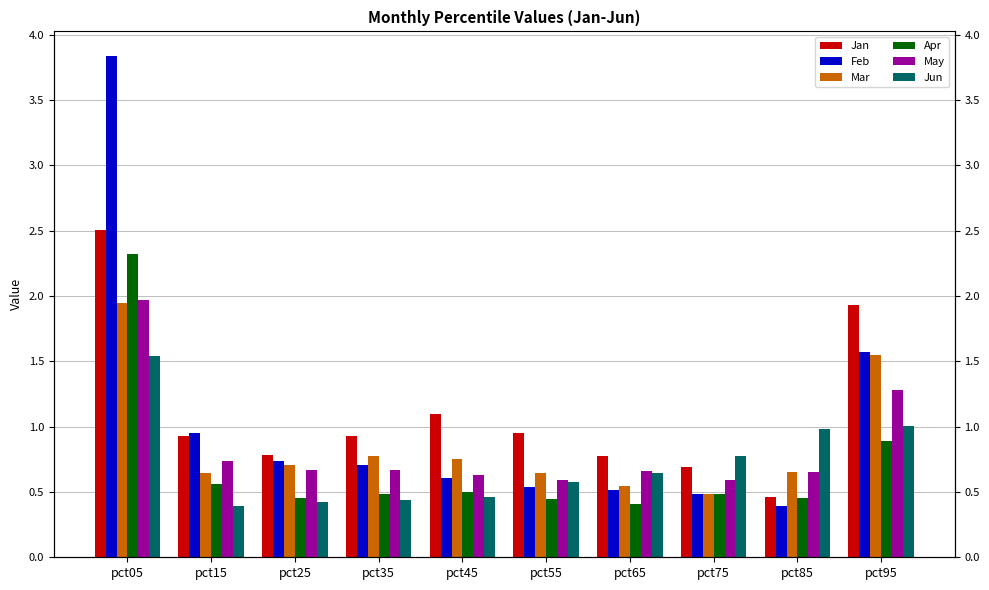

What is the difference between the maximum and second lowest values in the May series?

1.4